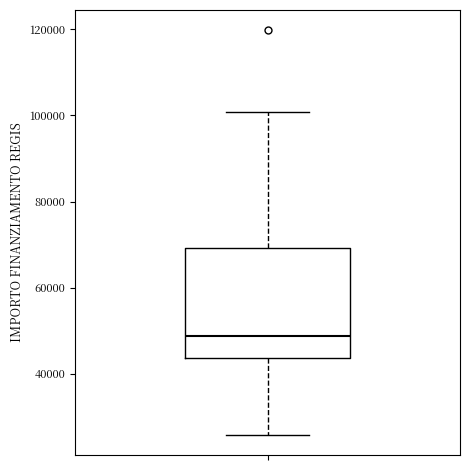

Where does the median line of the box sit on the y-axis? The values are not printed on the chart, so give them approximately, as read against the axis.

48000